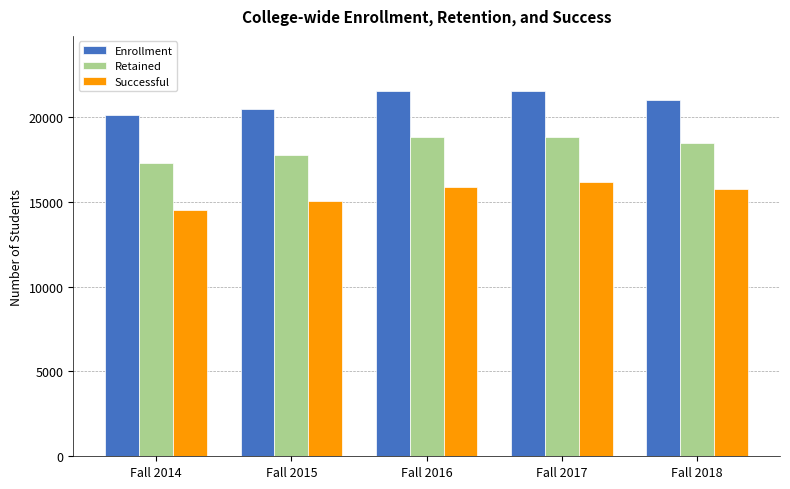

What is the maximum value shown in the chart?

21537